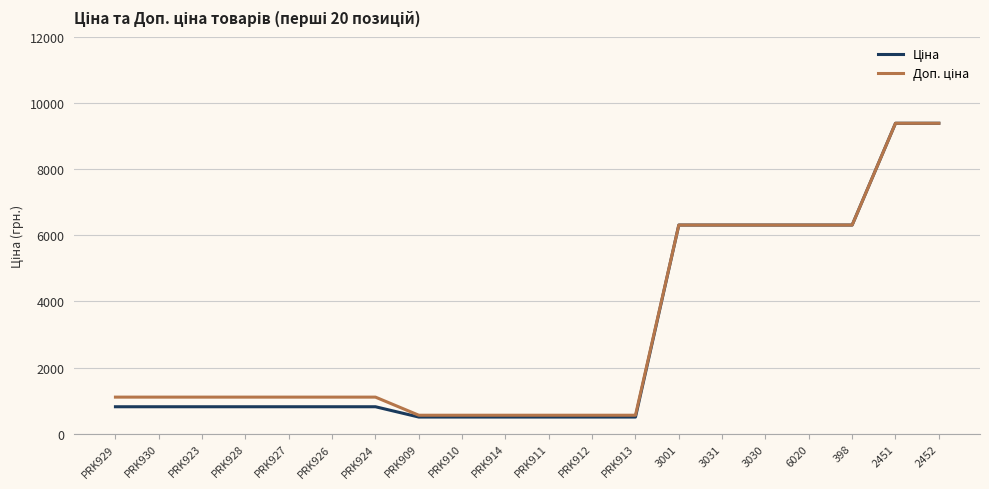

What is the total value across all series at PRK913?

1069.2